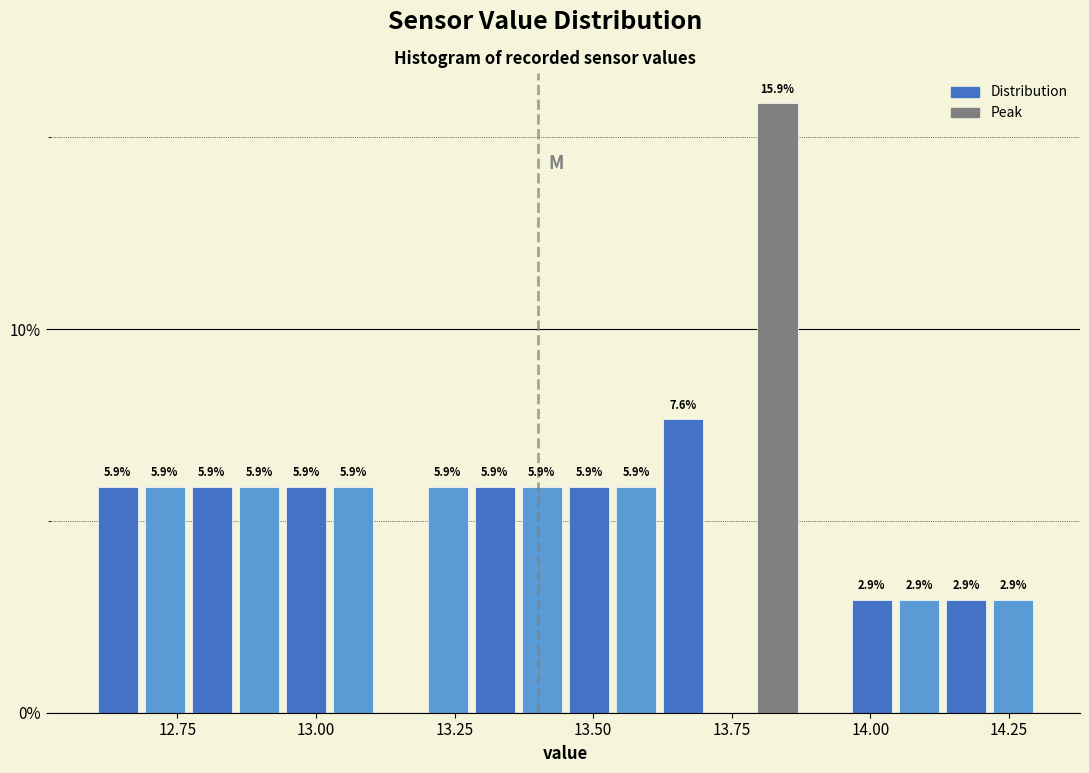

Read against the x-axis, roughly where is the centre of the tallest bar?

13.85